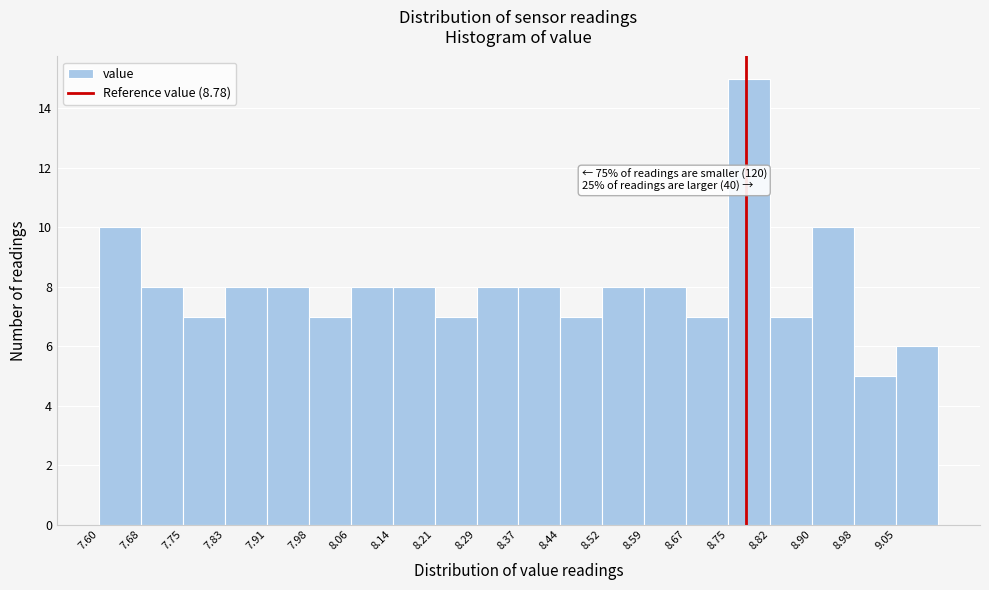

Over which range of the x-axis is the bar tallest?

8.75 to 8.82